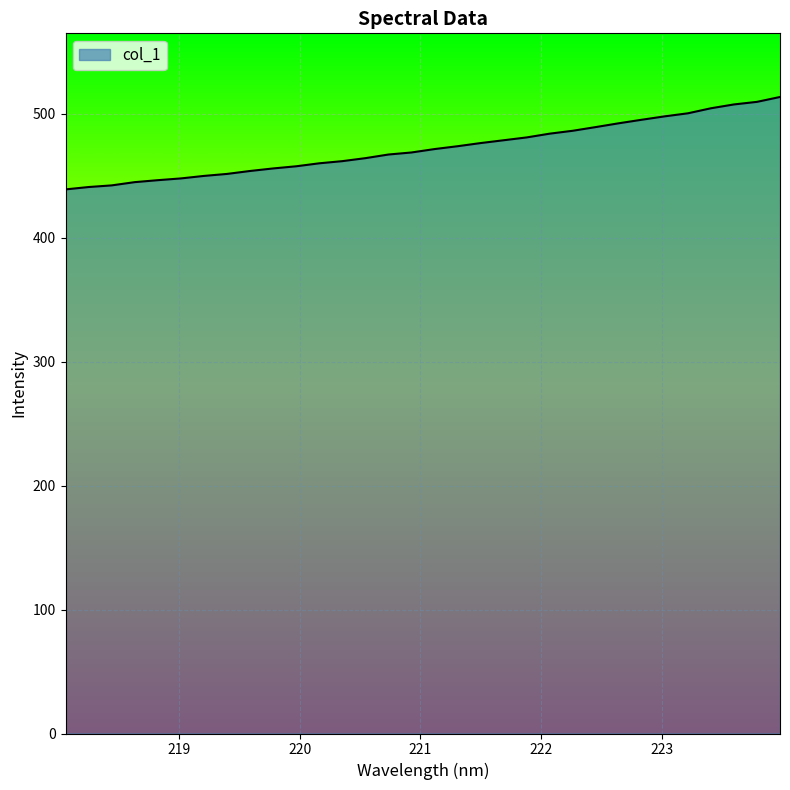

Does the chart have visible grid lines?

Yes